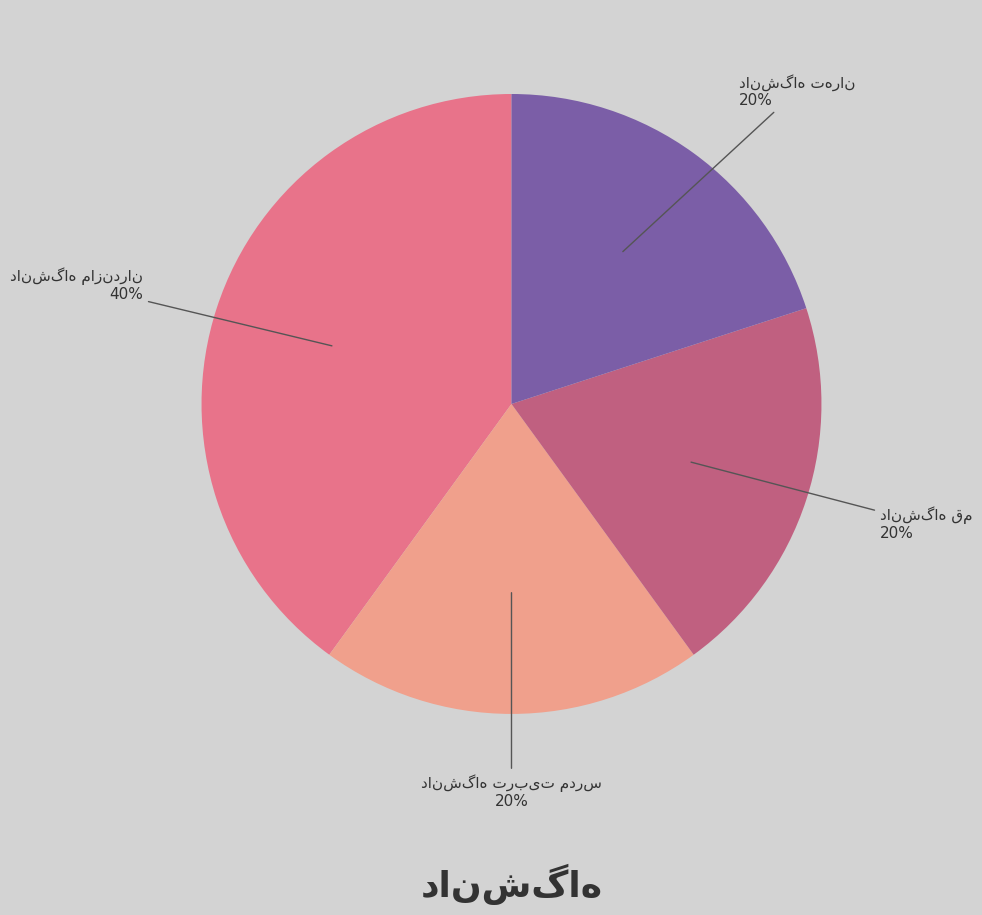

To the nearest percent, what is the difference between the largest and smallest slice percentages?

20%